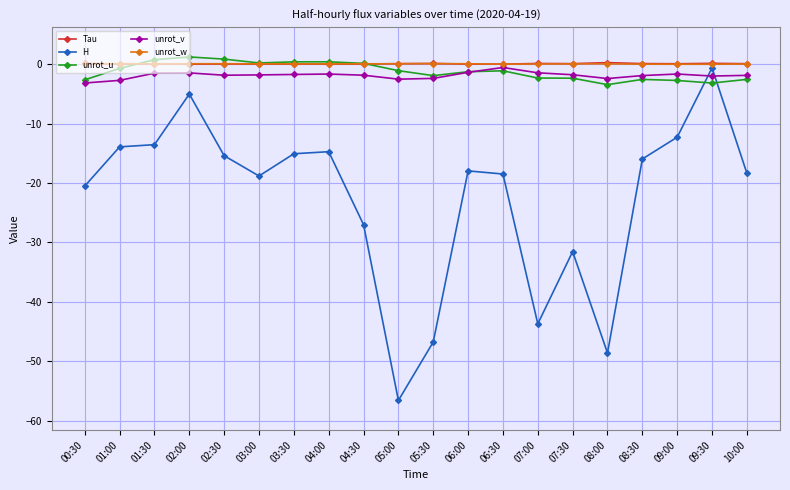

At which category does the chart reach its minimum across all series?

05:00